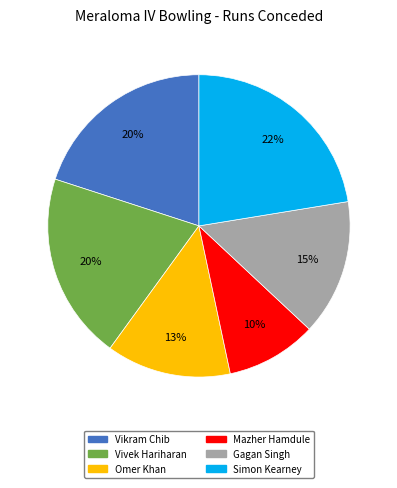

Between Vikram Chib and Simon Kearney, which is larger?

Simon Kearney